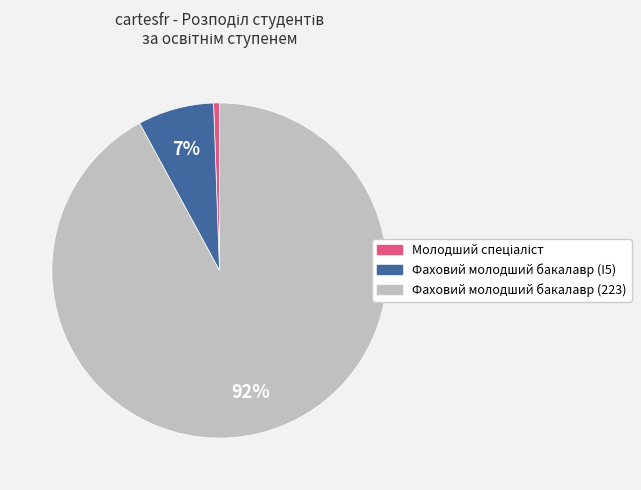

Which slice is the largest?

Фаховий молодший бакалавр (223)